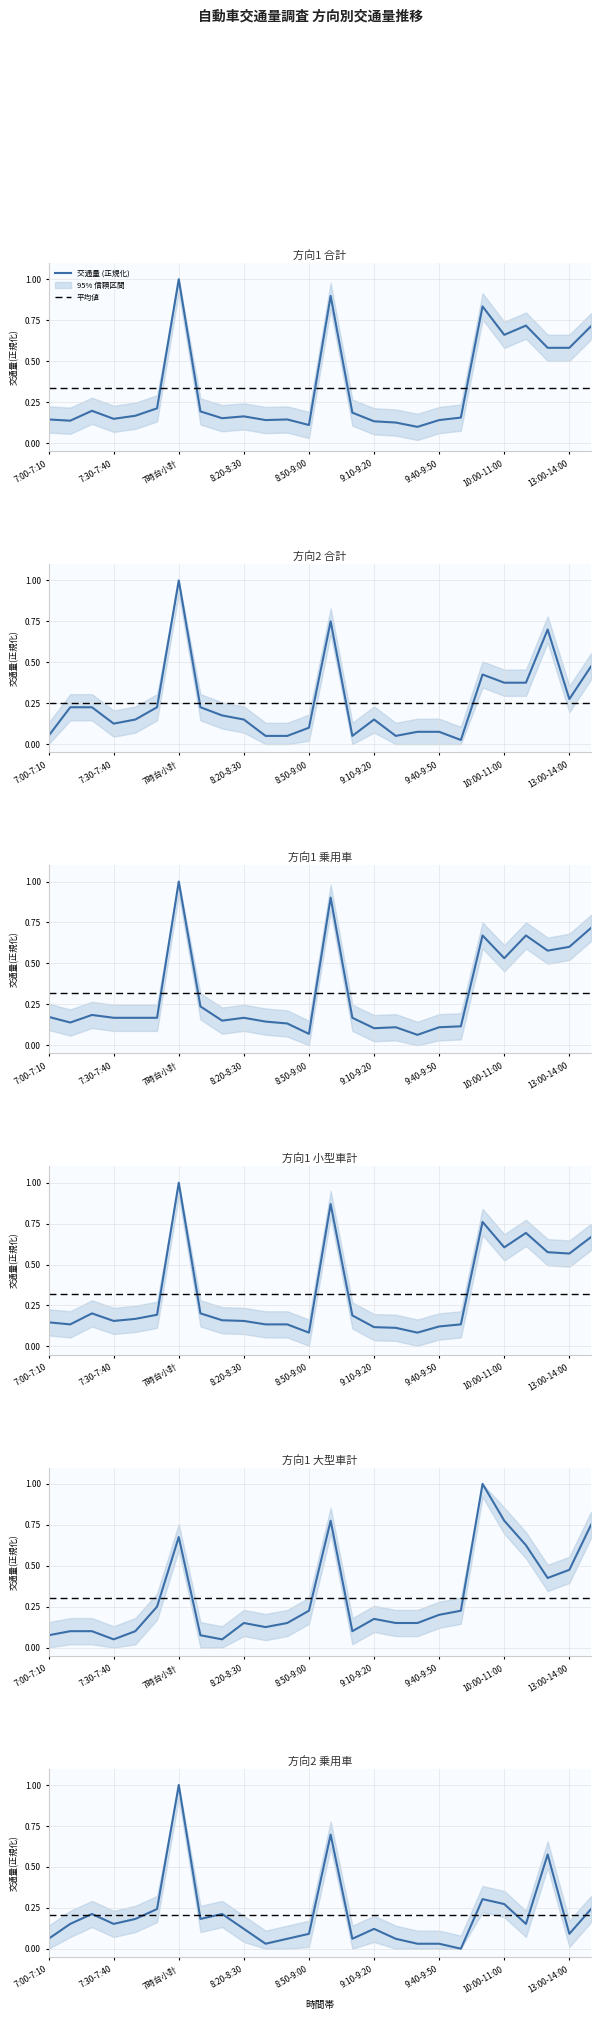

True or false: 小型車計(方向1) has a value of 0.0 at 8:50-9:00.

False